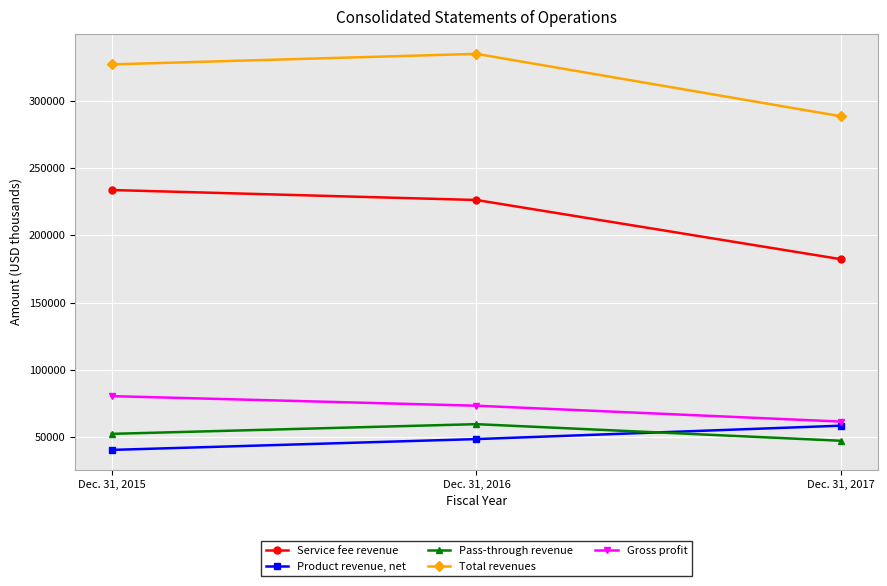

What is the maximum value for Service fee revenue?

233580